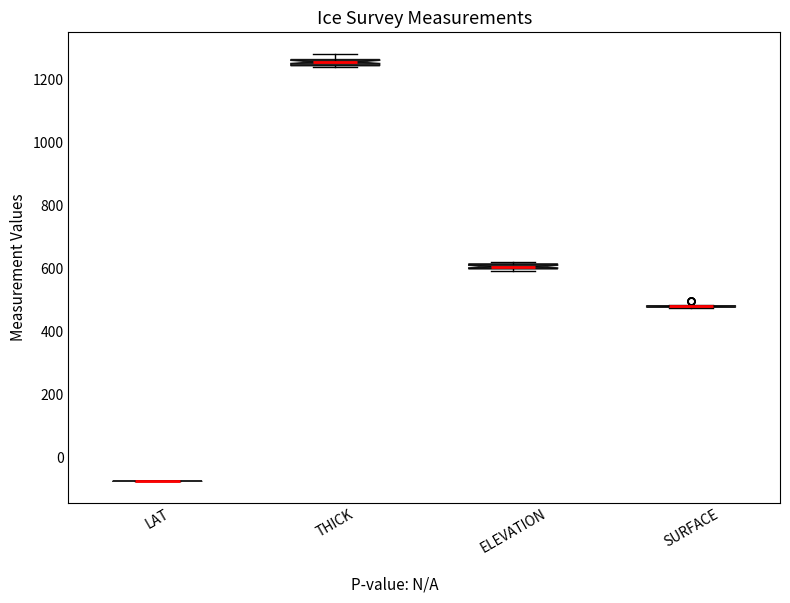

Where is the upper edge of the box for THICK on the y-axis? The values are not printed on the chart, so give them approximately, as read against the axis.

1260